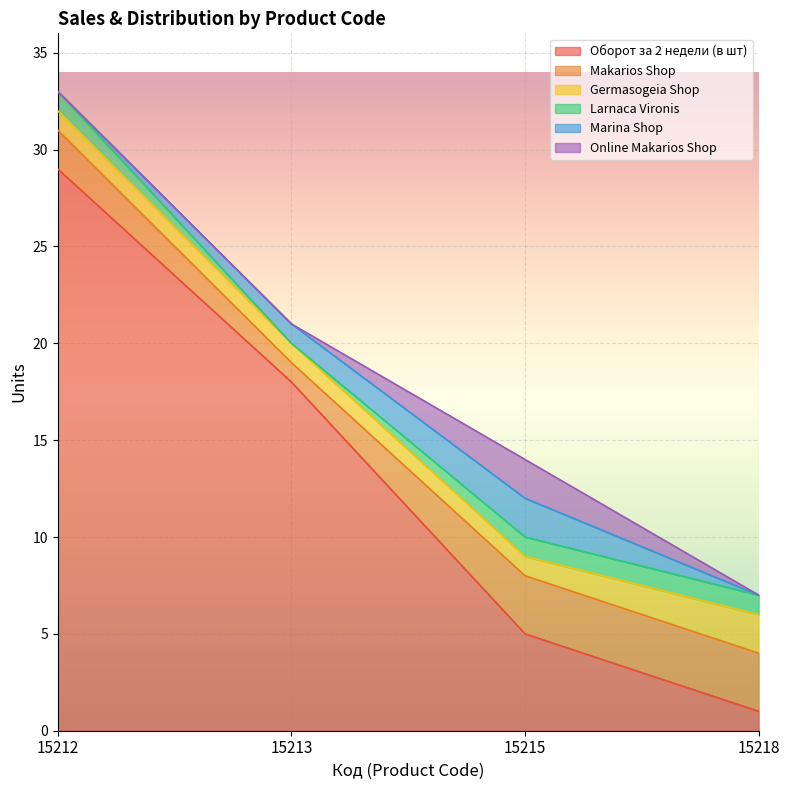

What is the difference between the highest and lowest values at 15212?

29